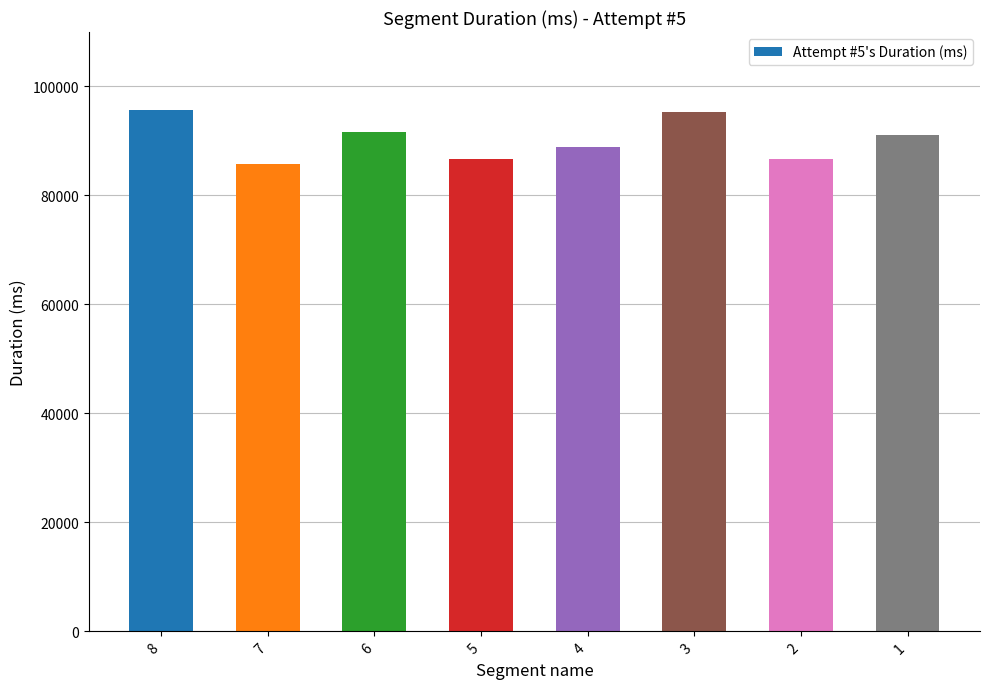

Does the chart contain stacked bars?

No